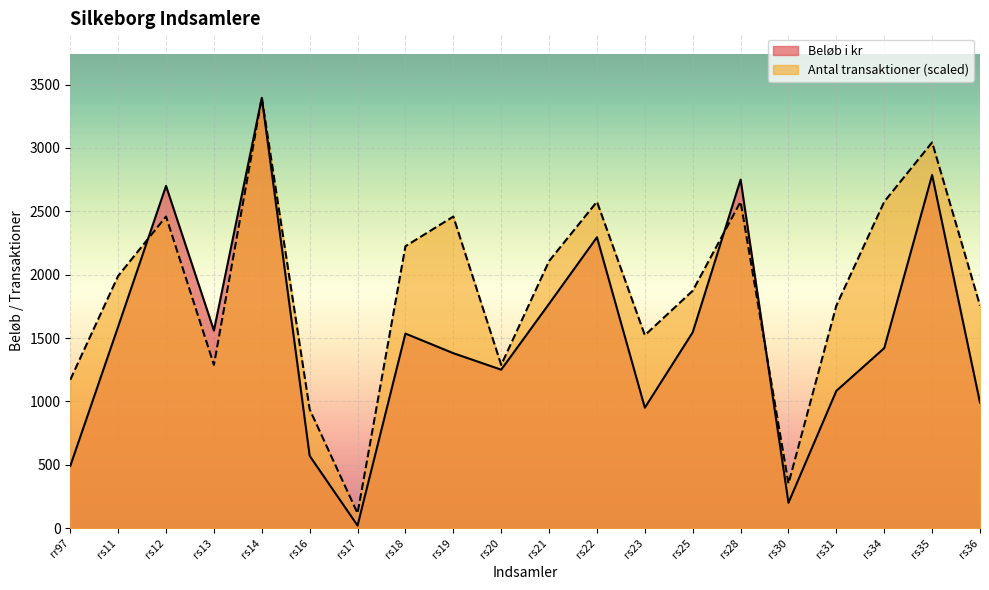

What value does the Beløb i kr series have at rs34?

1420.0